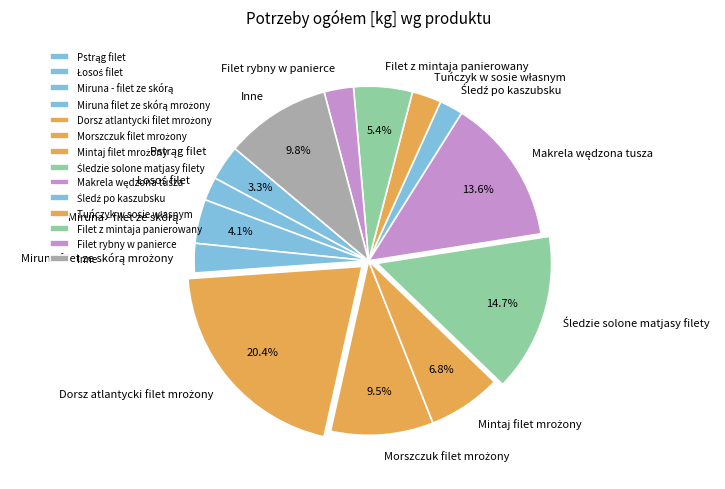

Is there a majority slice in this chart?

No